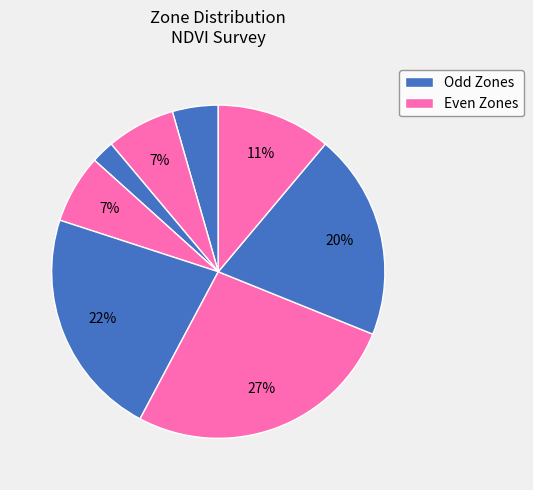

To the nearest percent, what is the difference between the largest and smallest slice percentages?

24%